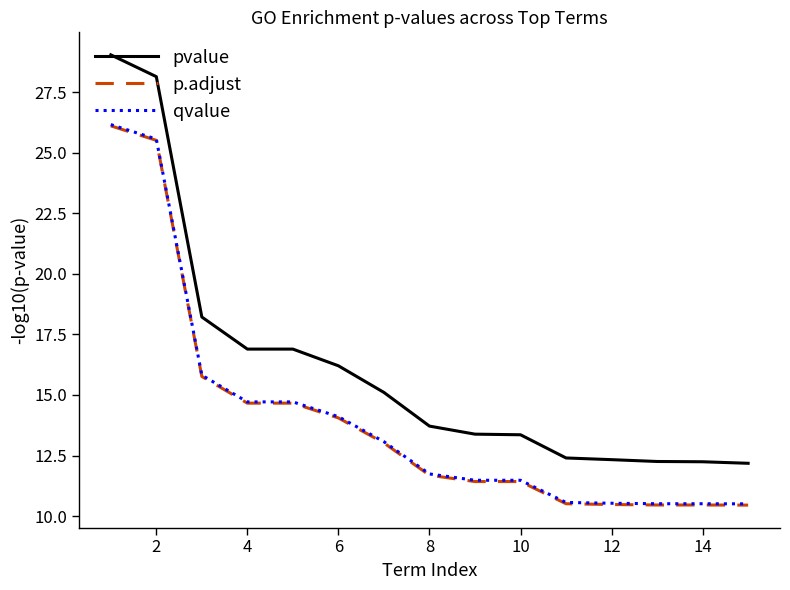

How many lines are shown in the chart?

3